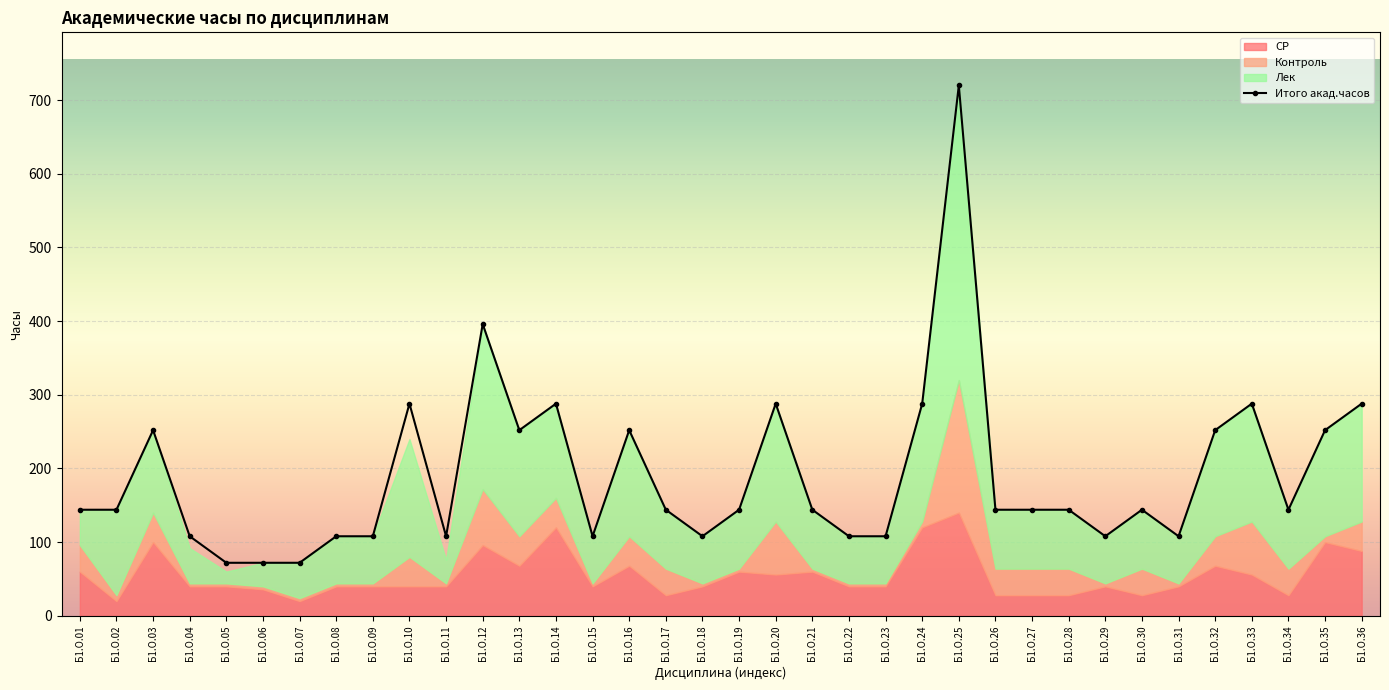

True or false: the data shows 144 at Б1.О.21.

True